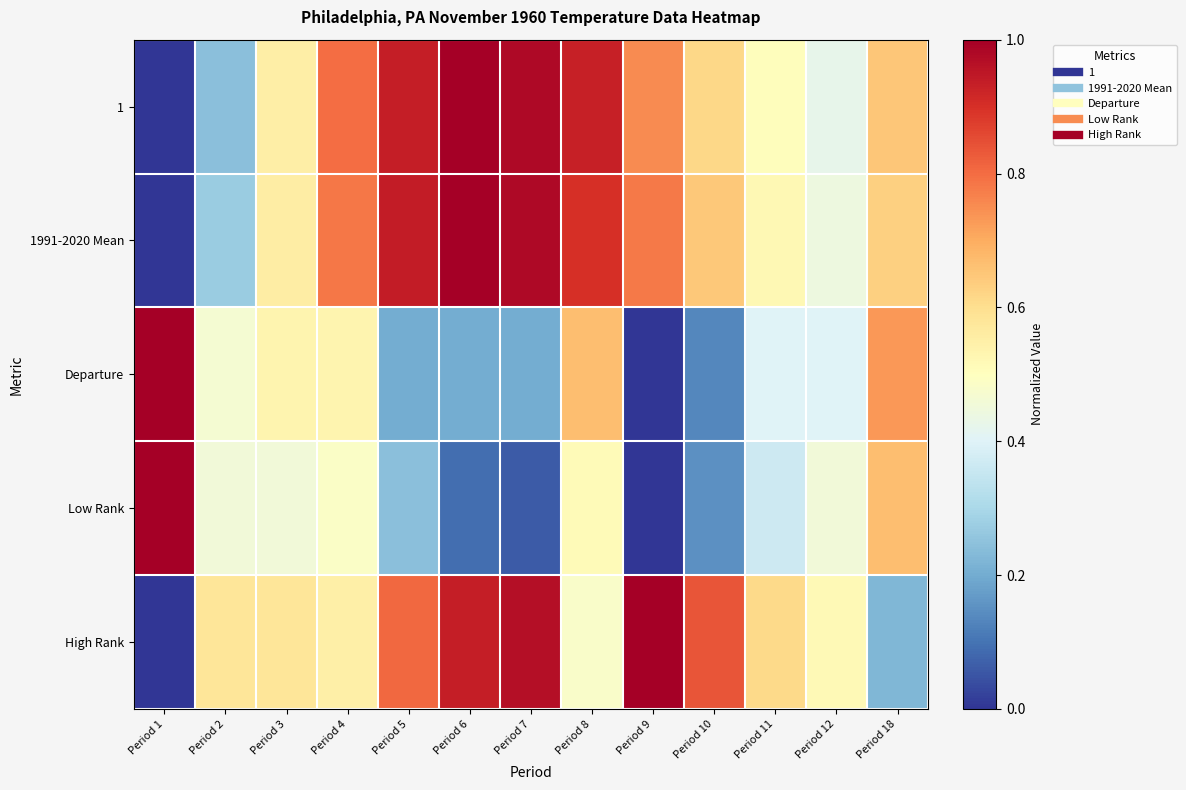

Reading left to right, list all the values displayed in this chart.

1: Period 1=0.0	Period 2=0.2	Period 3=0.6	Period 4=0.8	Period 5=0.9	Period 6=1.0	Period 7=1.0	Period 8=0.9	Period 9=0.8	Period 10=0.6	Period 11=0.5	Period 12=0.4	Period 18=0.6
1991-2020 Mean: Period 1=0.0	Period 2=0.3	Period 3=0.6	Period 4=0.8	Period 5=0.9	Period 6=1.0	Period 7=1.0	Period 8=0.9	Period 9=0.8	Period 10=0.6	Period 11=0.5	Period 12=0.4	Period 18=0.6
Departure: Period 1=1.0	Period 2=0.5	Period 3=0.5	Period 4=0.5	Period 5=0.2	Period 6=0.2	Period 7=0.2	Period 8=0.7	Period 9=0.0	Period 10=0.1	Period 11=0.4	Period 12=0.4	Period 18=0.7
Low Rank: Period 1=1.0	Period 2=0.5	Period 3=0.5	Period 4=0.5	Period 5=0.2	Period 6=0.1	Period 7=0.1	Period 8=0.5	Period 9=0.0	Period 10=0.2	Period 11=0.4	Period 12=0.5	Period 18=0.7
High Rank: Period 1=0.0	Period 2=0.6	Period 3=0.6	Period 4=0.5	Period 5=0.8	Period 6=0.9	Period 7=1.0	Period 8=0.5	Period 9=1.0	Period 10=0.8	Period 11=0.6	Period 12=0.5	Period 18=0.2